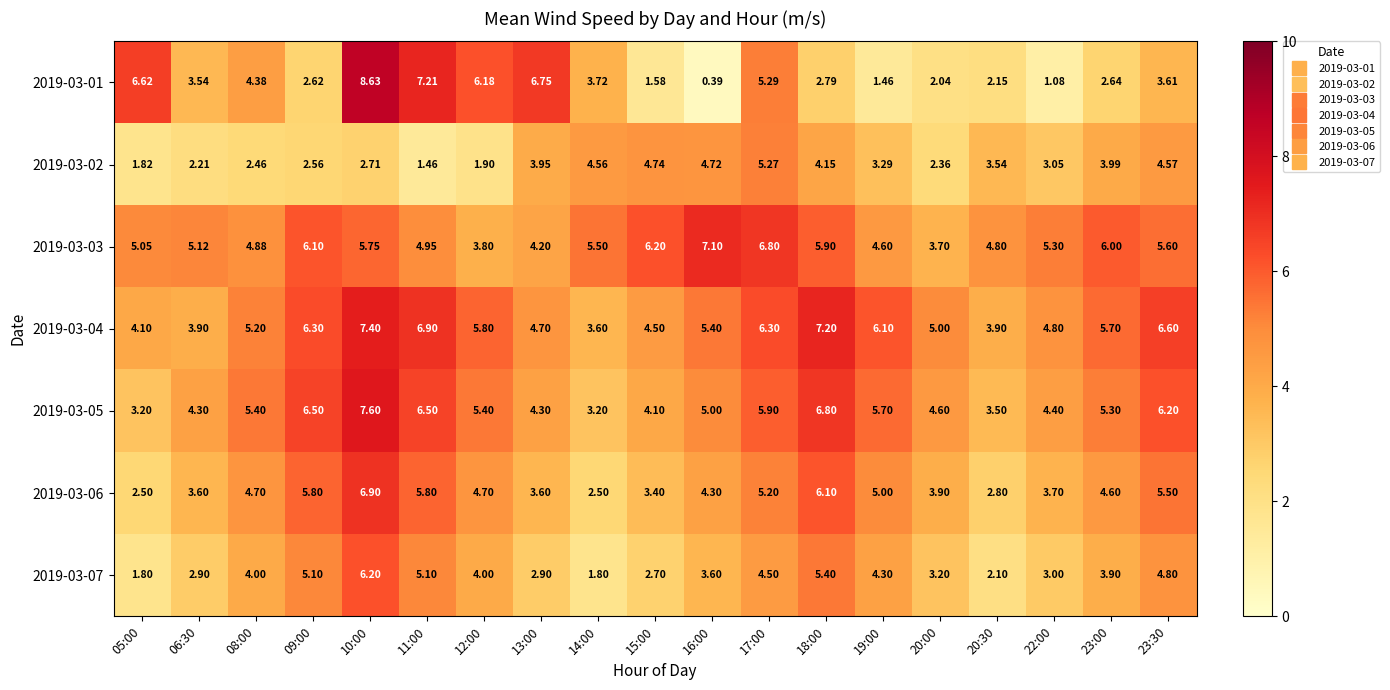

How many categories are shown in the chart?

19